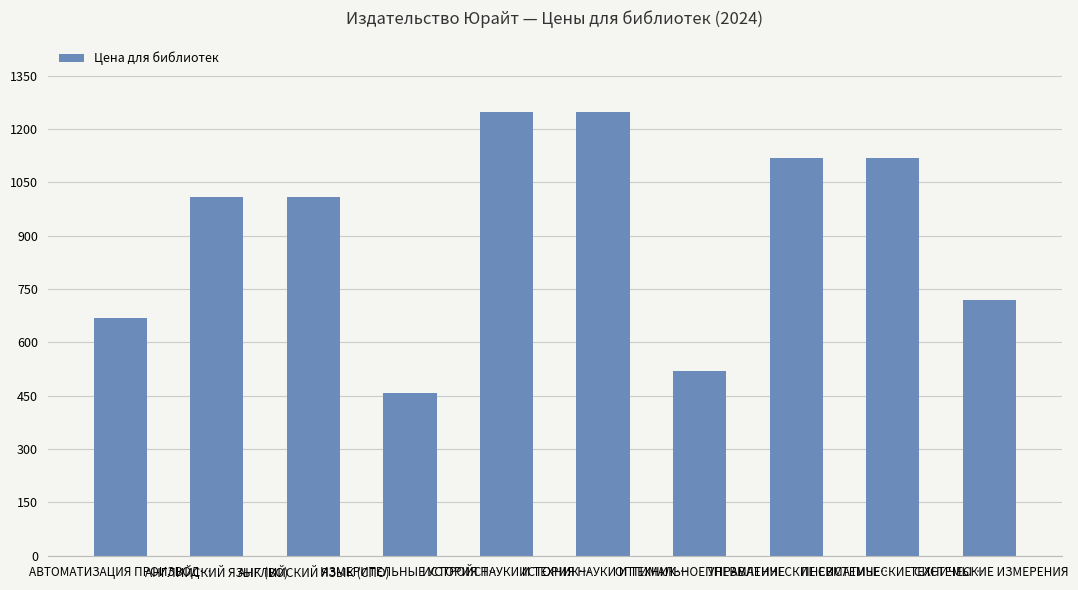

Are the bars horizontal?

No